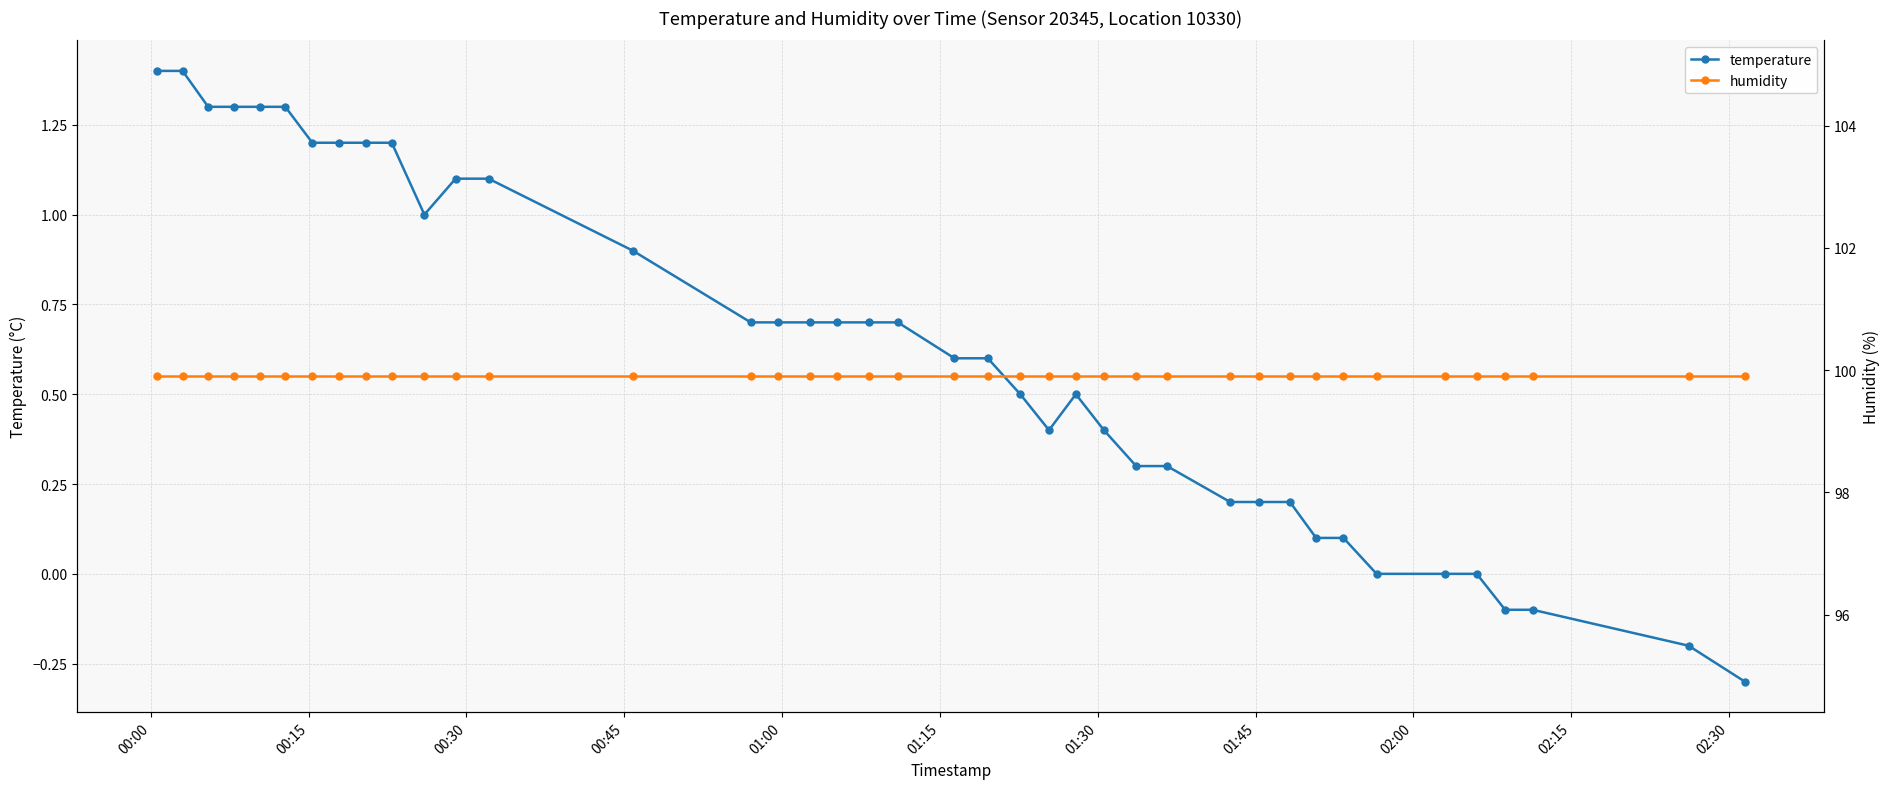

What is the highest value of the temperature series?

1.4